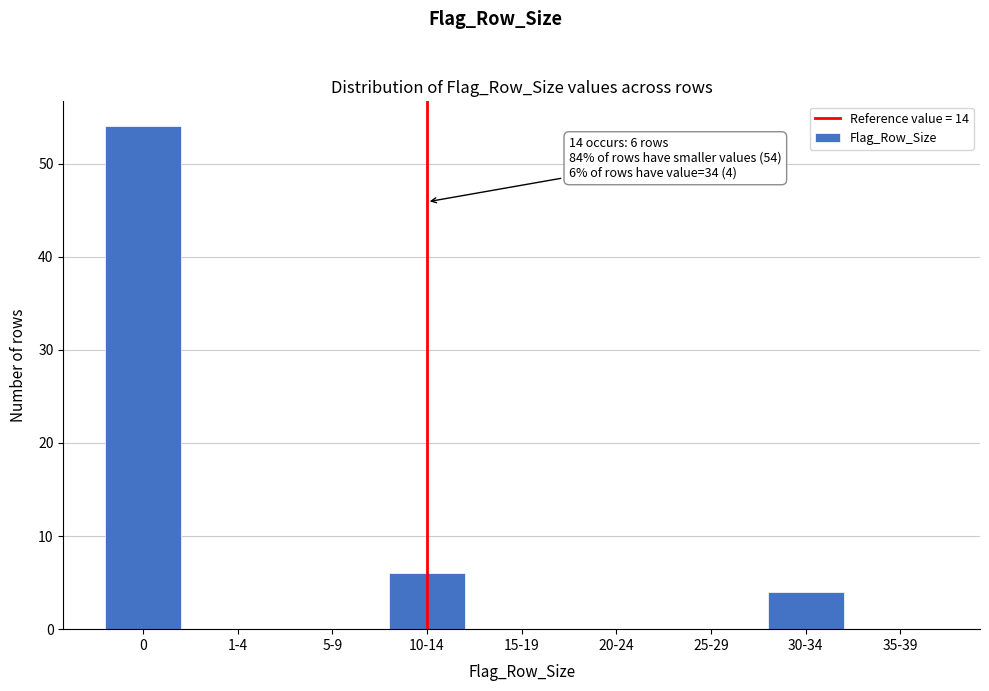

Reading left to right, list all the values displayed in this chart.

0=54	1-4=0	5-9=0	10-14=6	15-19=0	20-24=0	25-29=0	30-34=4	35-39=0